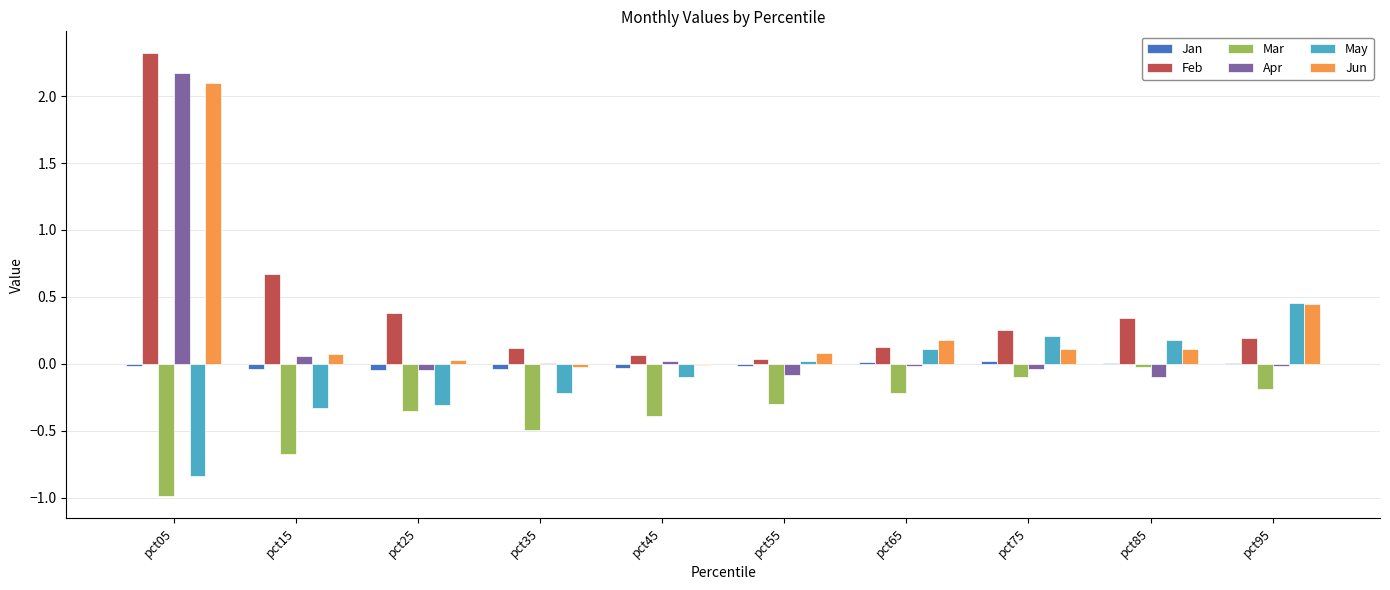

What are all the series names shown in the legend?

Jan, Feb, Mar, Apr, May, Jun